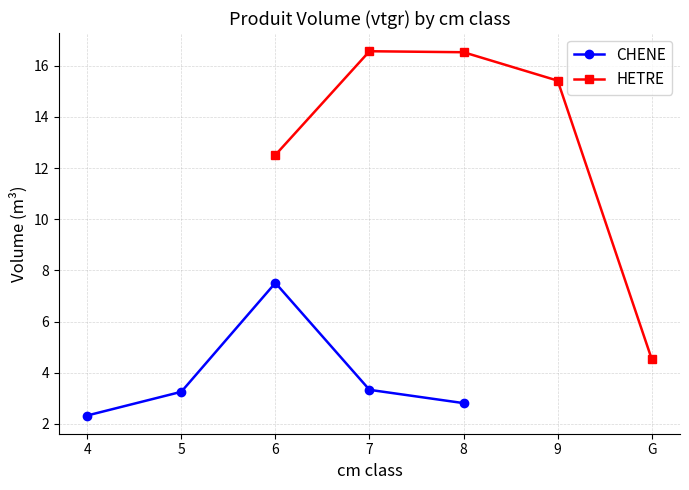

What is the difference between the maximum and minimum values in the CHENE series?

5.2